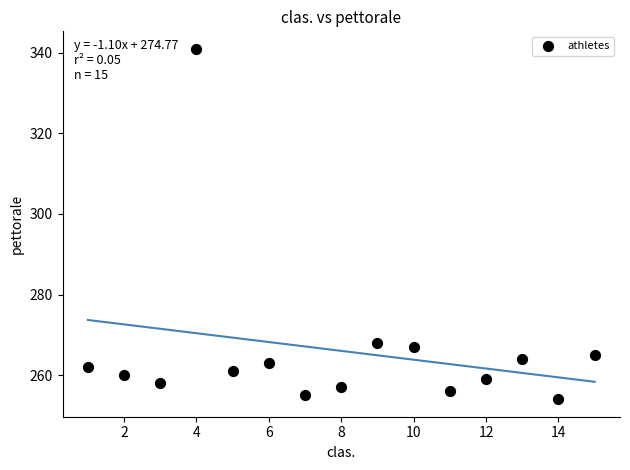

What is the range of X values (max minus min)?

14